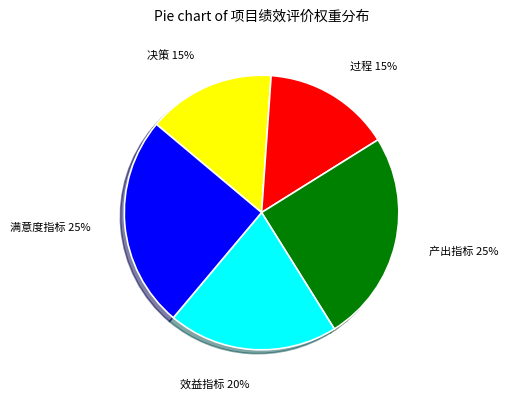

To the nearest percent, what is the average slice percentage?

20%